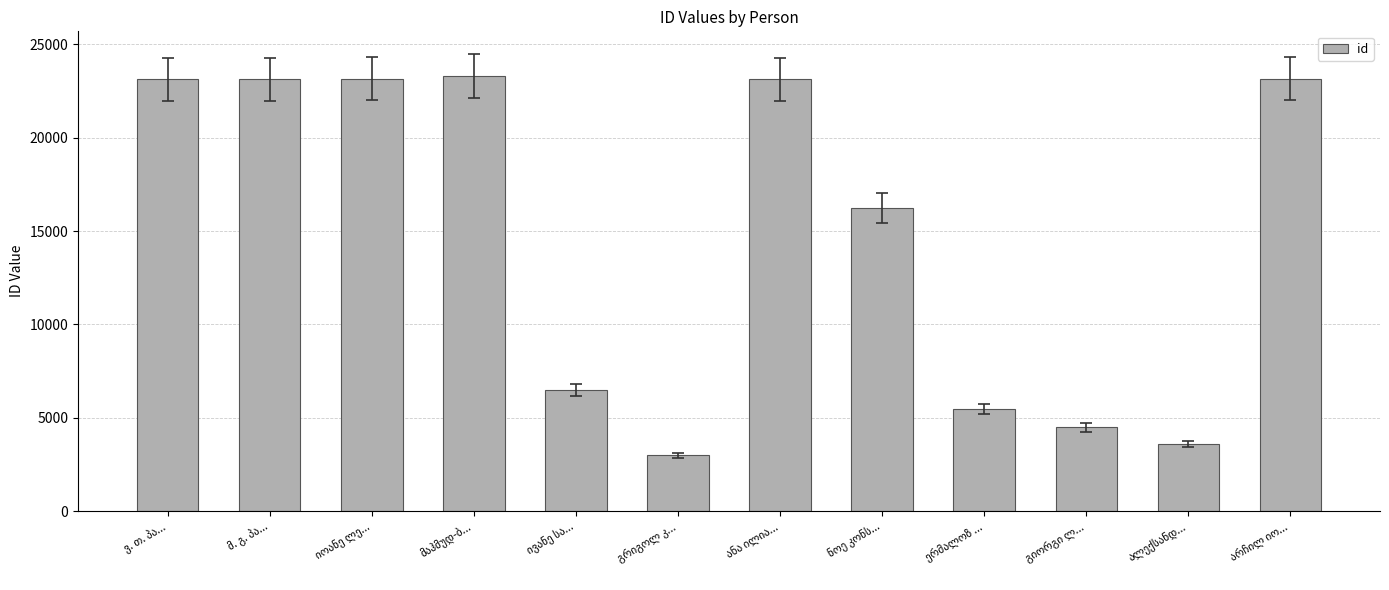

What is the difference between the maximum and minimum values?

20334